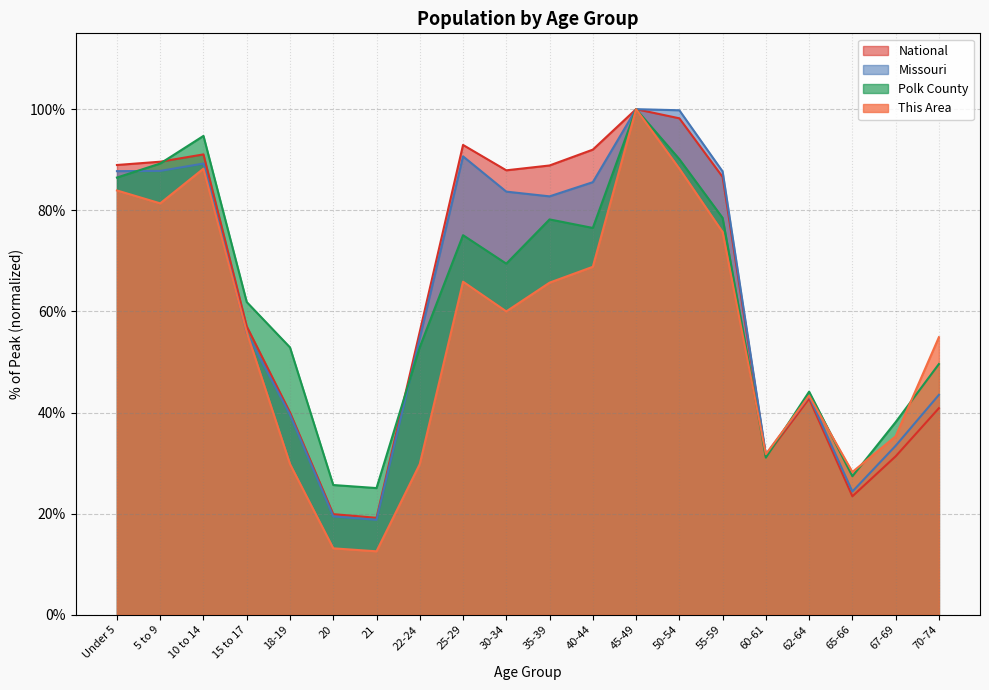

True or false: This Area has a value of 65.7 at 35-39.

True